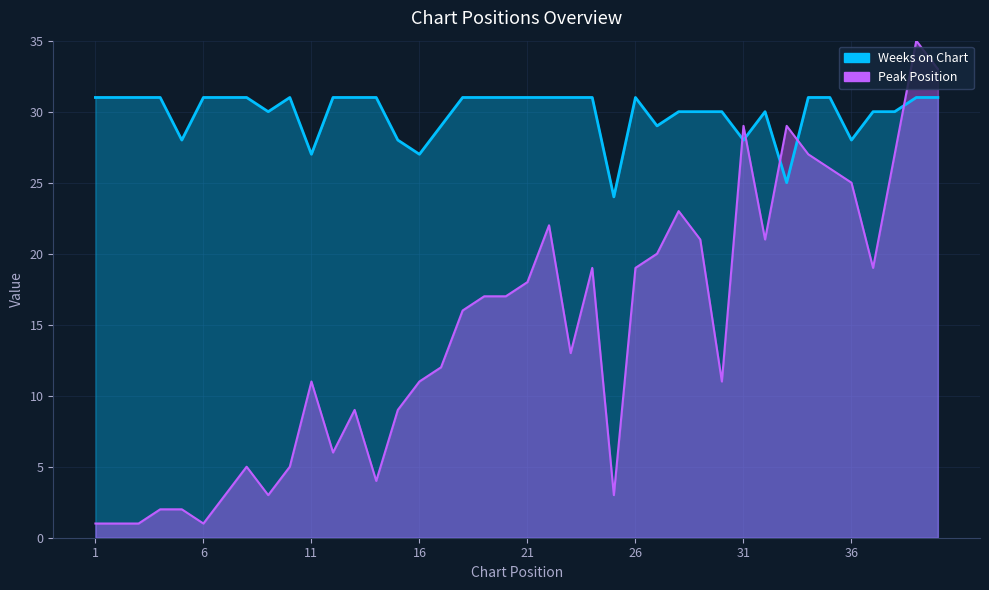

Count the Weeks on Chart values in the range 30 to 31.

30